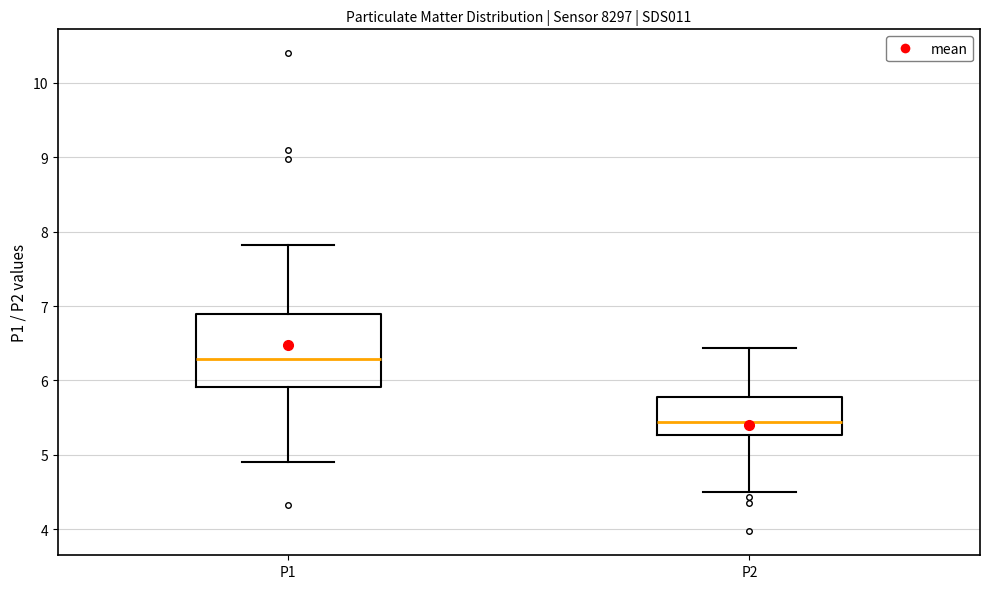

Reading left to right, transcribe this box plot: for each box, give where its median line is, the range the box spans, and where its two whiskers end, as read against the y-axis. The values are not printed on the chart, so give them approximately, as read against the axis.

P1: median 6.3, box 5.9 to 6.9, whiskers 4.9 to 7.8
P2: median 5.4, box 5.3 to 5.8, whiskers 4.5 to 6.4